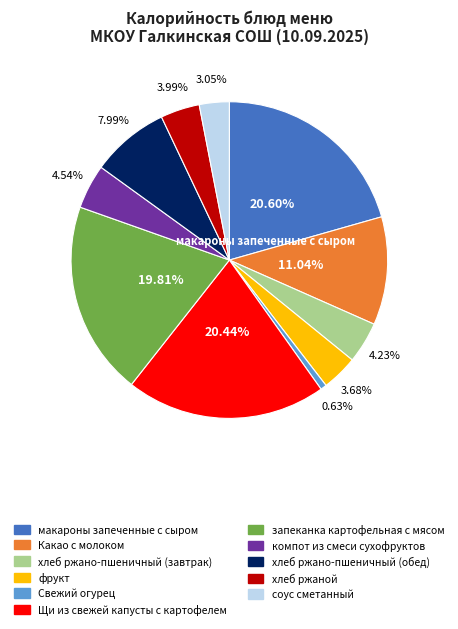

Between запеканка картофельная с мясом and соус сметанный, which is larger?

запеканка картофельная с мясом